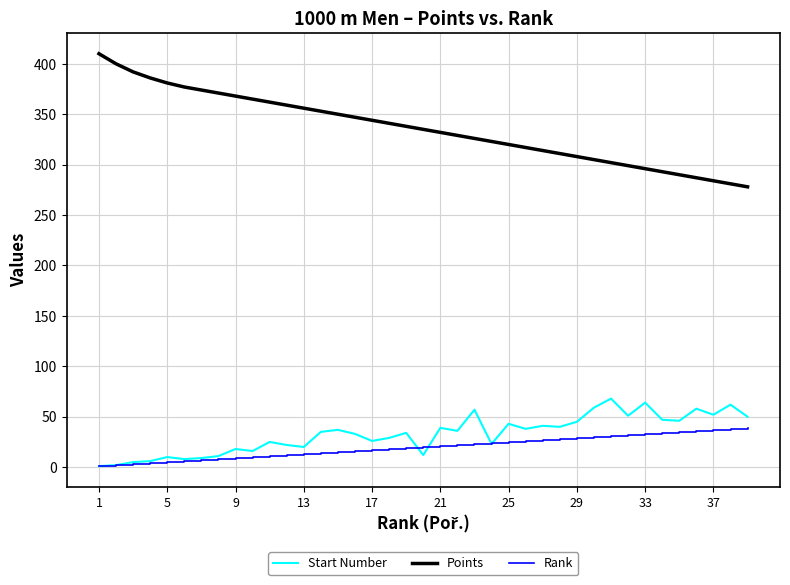

True or false: Start Number has more than 2 interior local peaks.

True